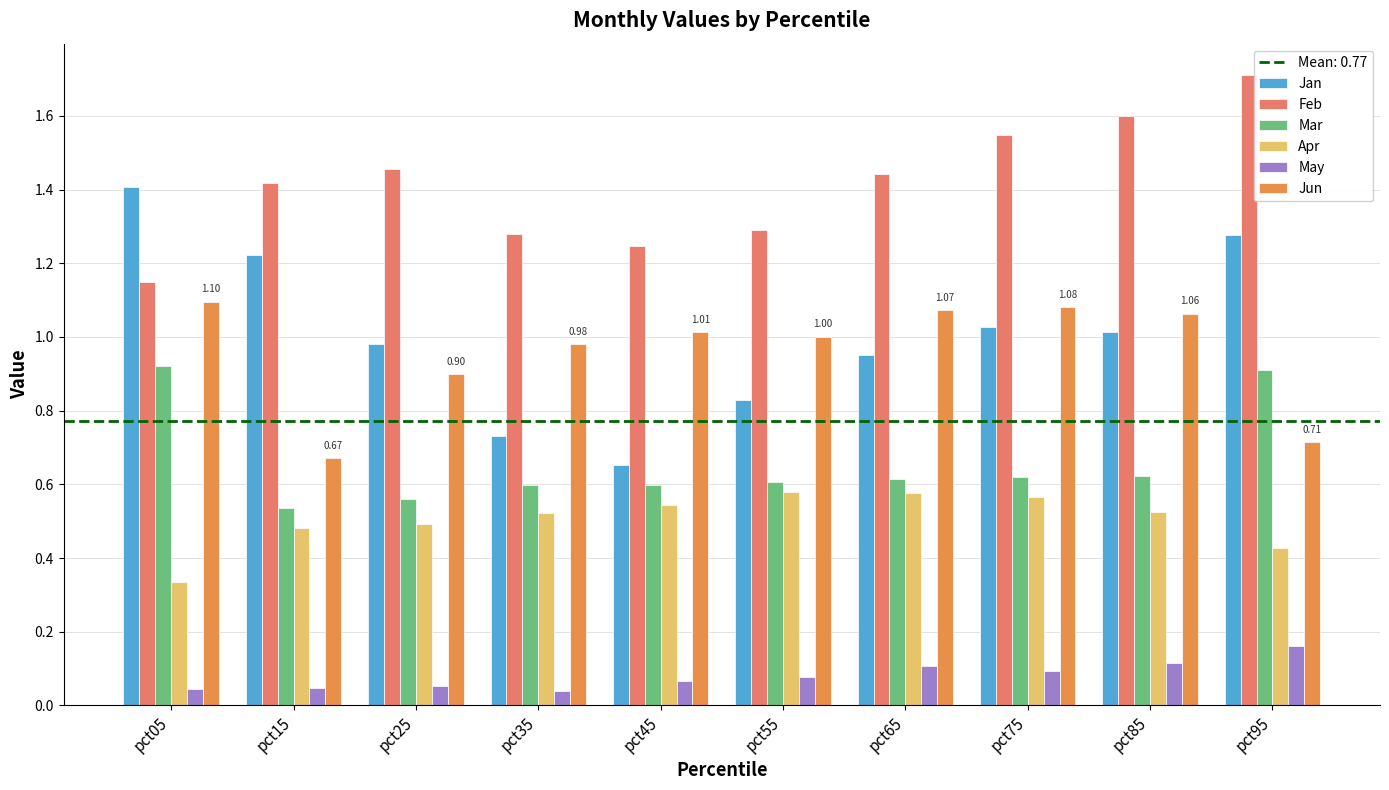

At which category is the sum across all series the highest?

pct95